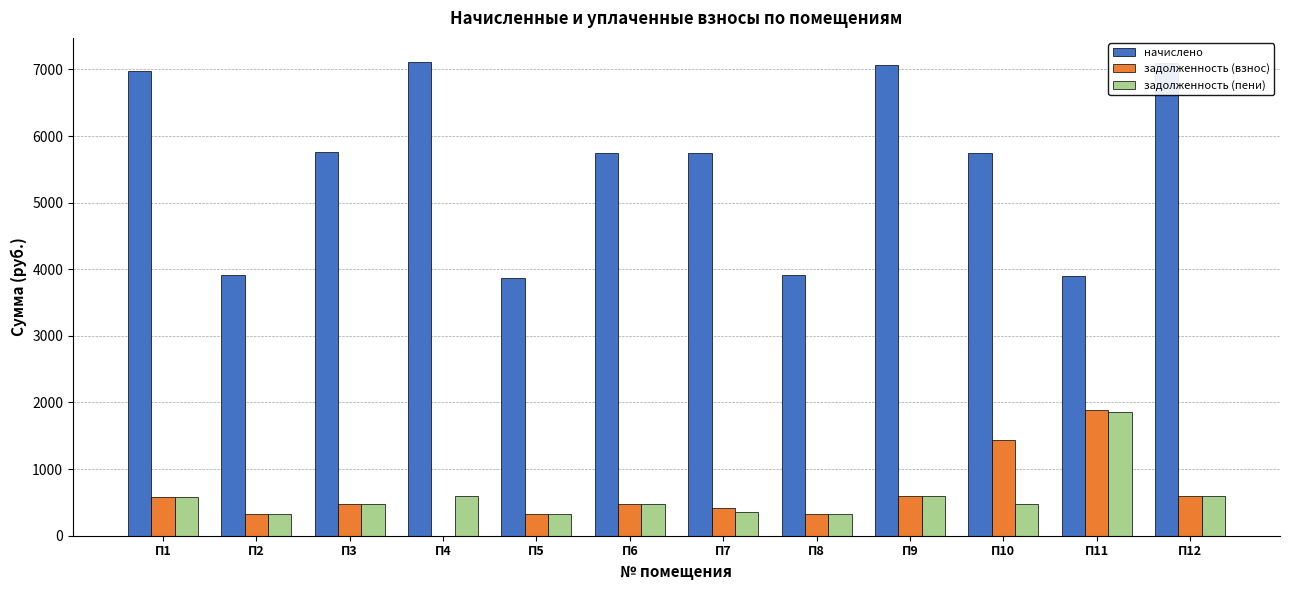

Which series has the largest total across all categories?

начислено